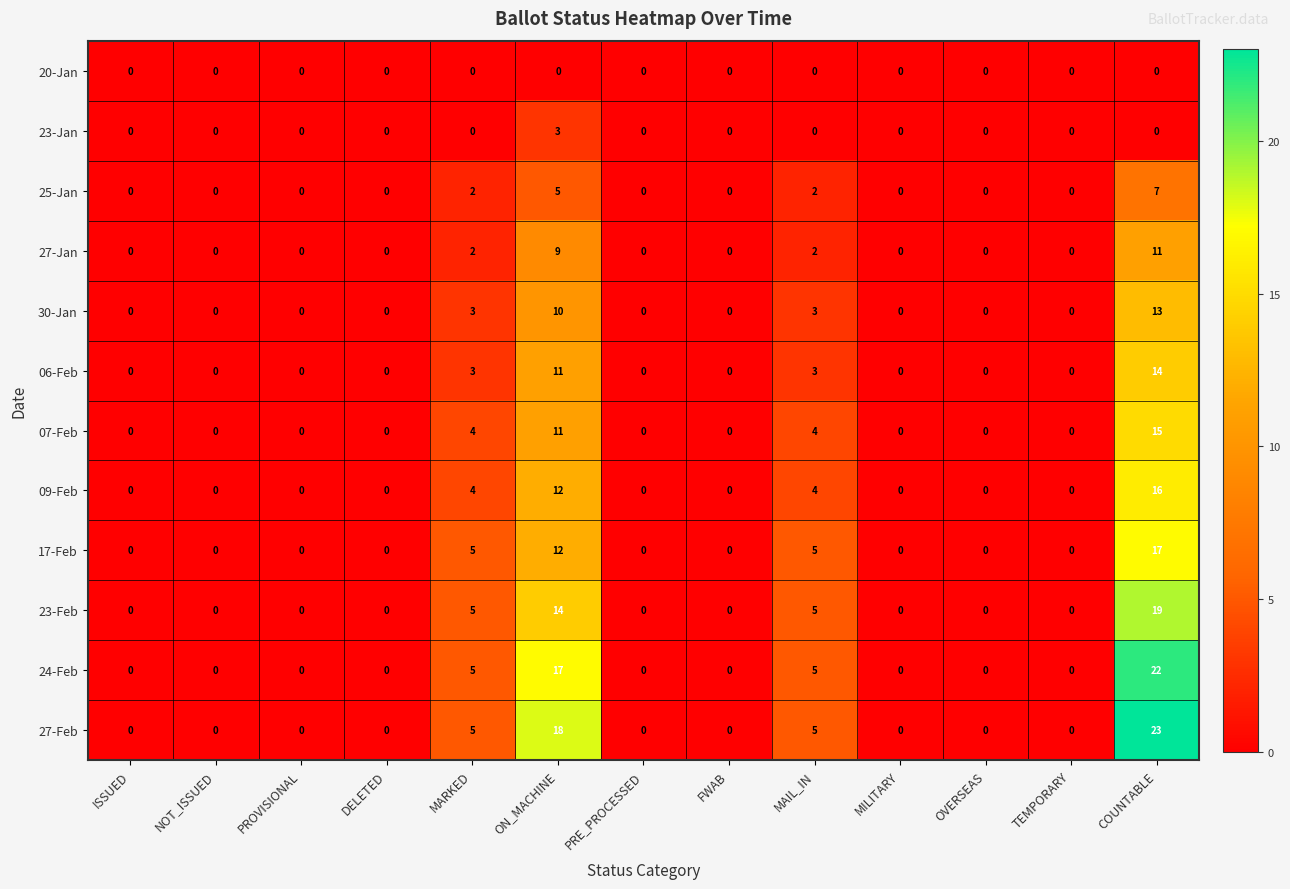

Read the 06-Feb value at COUNTABLE, to the nearest 5.

15